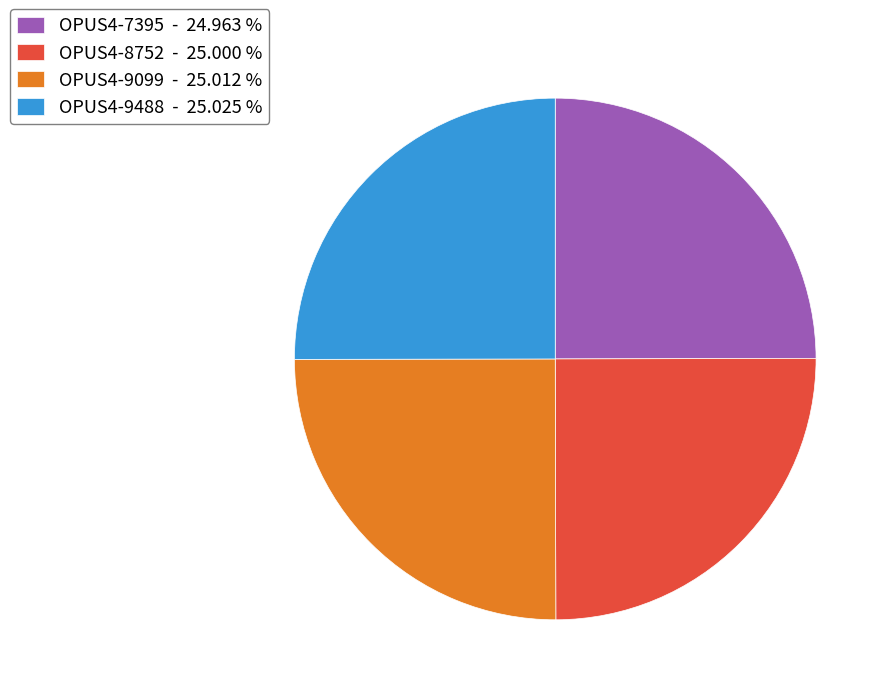

Is there a majority slice in this chart?

No